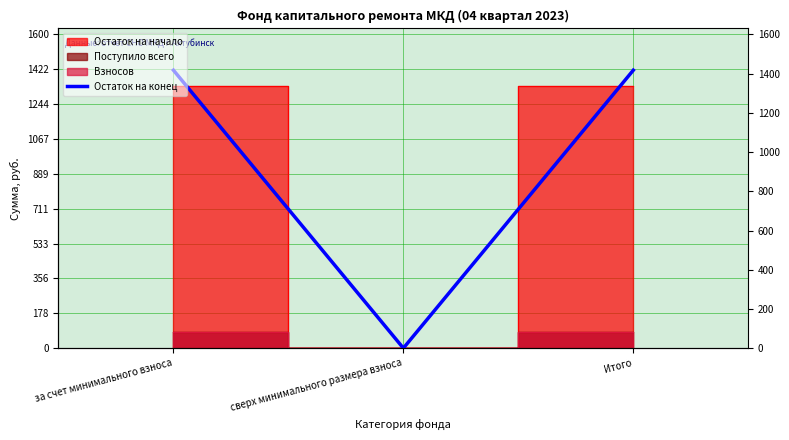

What is the difference between the second highest and minimum values?

1417.4